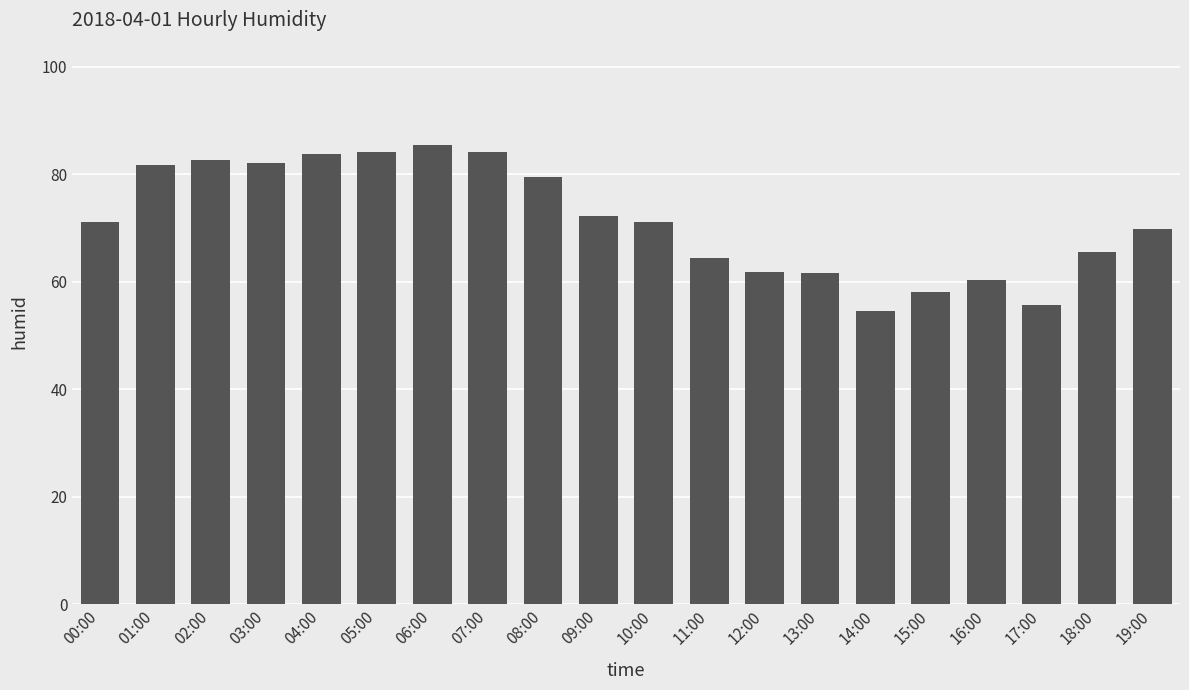

How many bars are there in total?

20